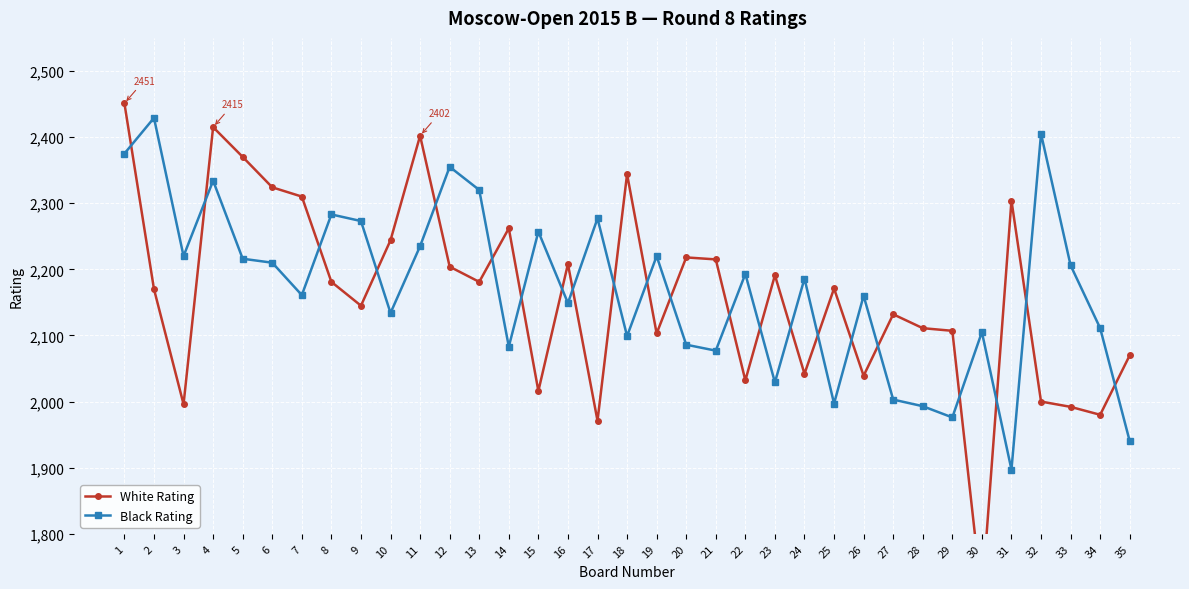

At which category does the chart reach its peak across all series?

1